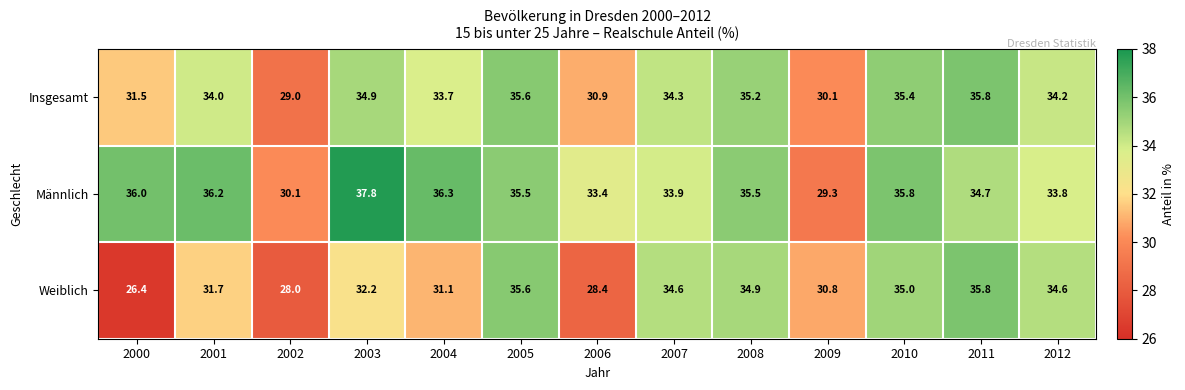

At how many categories does at least one series exceed 29?

13